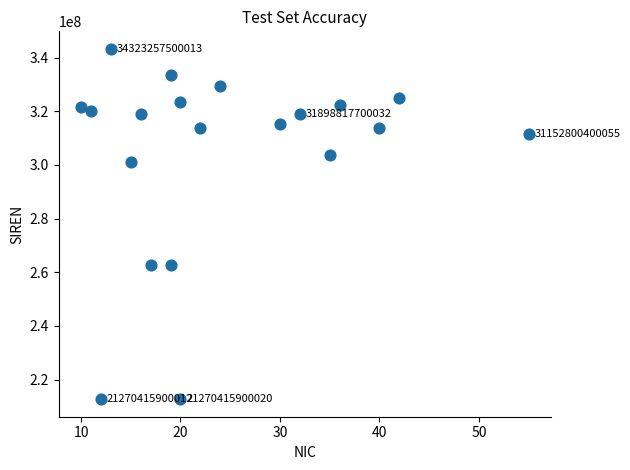

What is the range of X values (max minus min)?

45